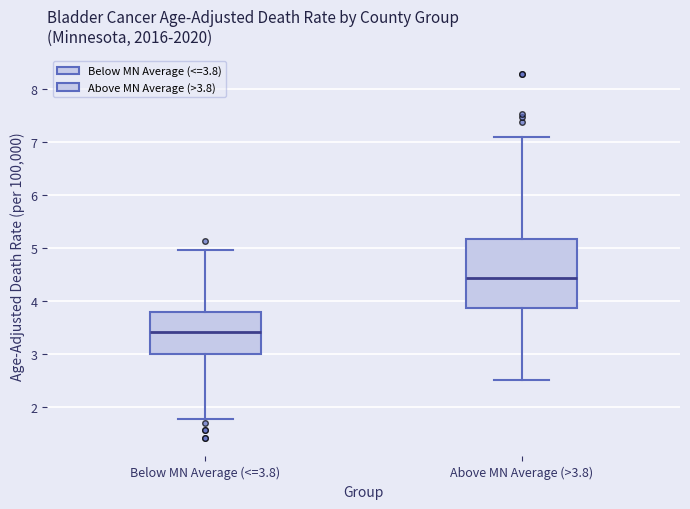

Reading left to right, read every box against the y-axis: the position of its median line, the range the box covers, and the ends of its whiskers. The values are not printed on the chart, so give them approximately, as read against the axis.

Below MN Average (<=3.8): median 3.4, box 3.0 to 3.8, whiskers 1.8 to 5.0
Above MN Average (>3.8): median 4.4, box 3.9 to 5.2, whiskers 2.5 to 7.1